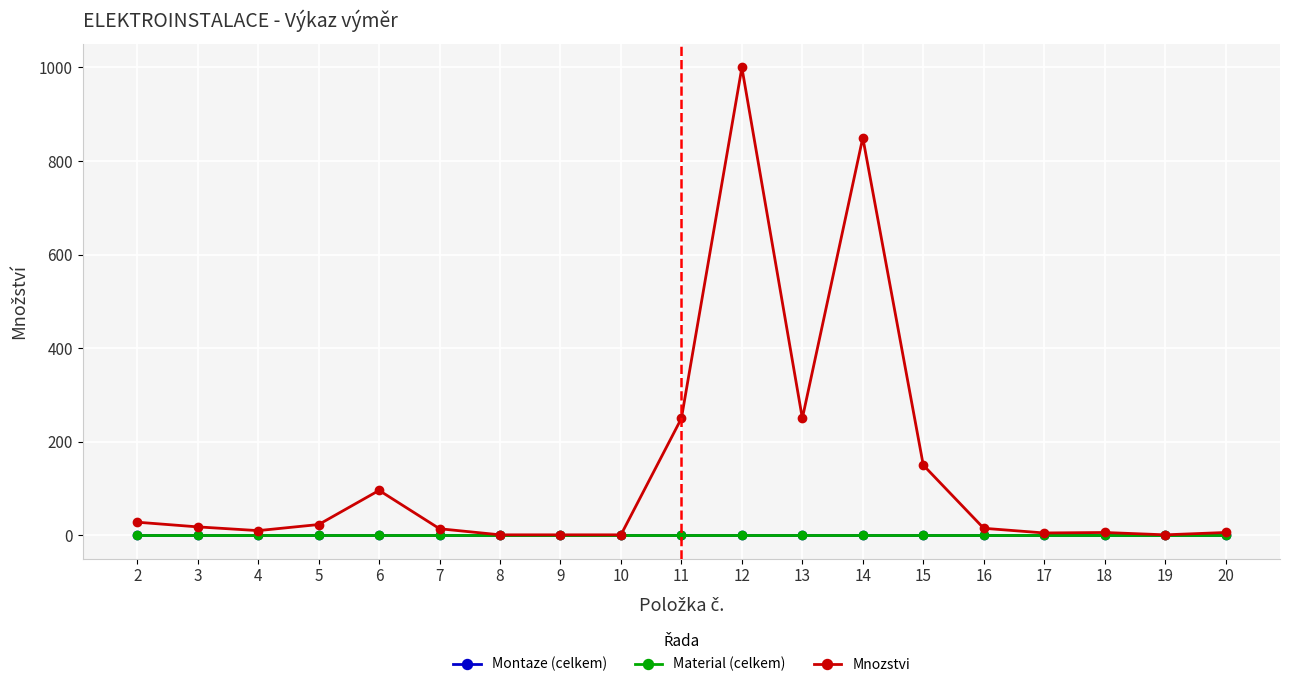

True or false: Mnozstvi and Material (celkem) intersect in this chart.

False